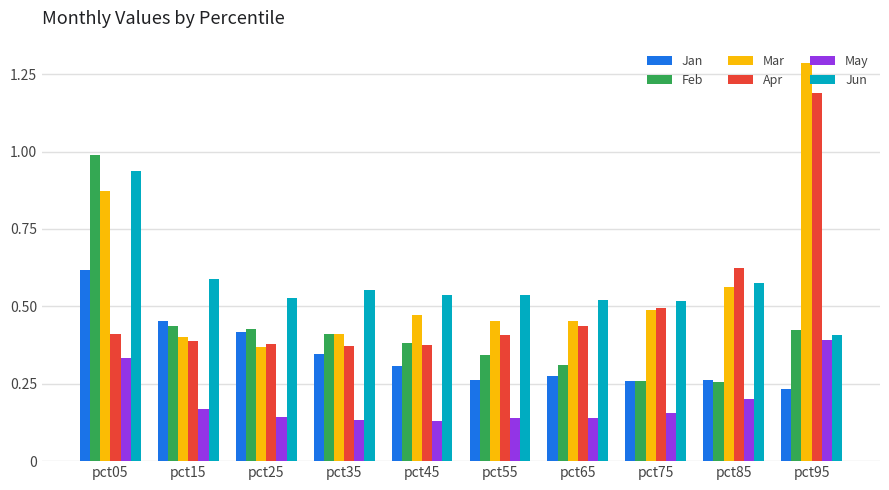

What is the sum of all Apr values?

5.1